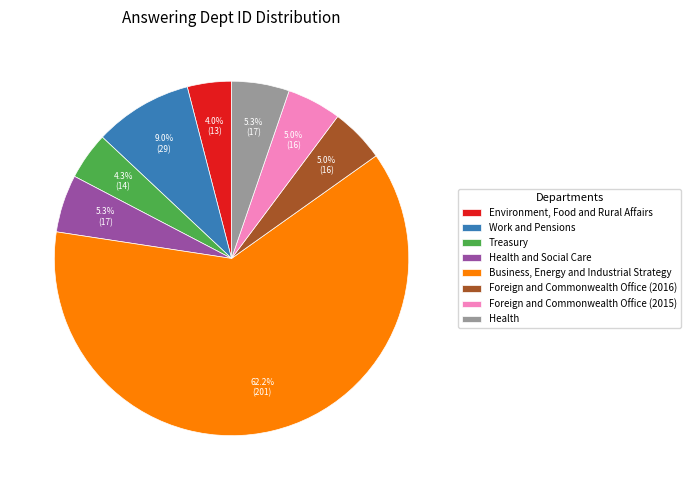

What percentage is NOT represented by Health?

94.7%